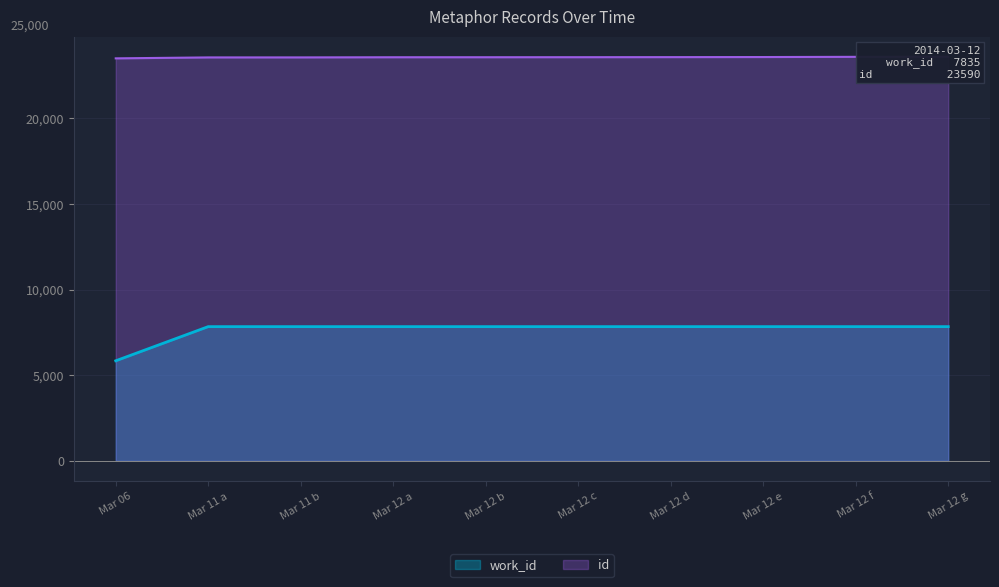

Does the chart display data point markers on the line(s)?

No